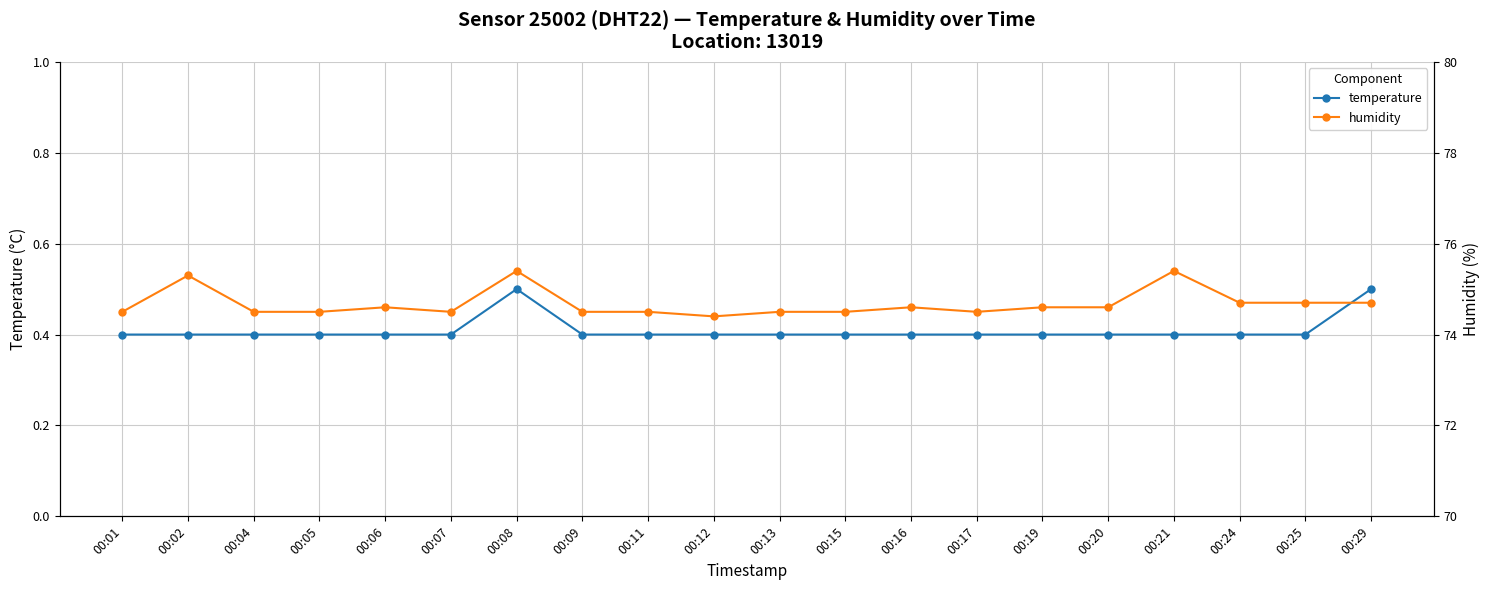

Which series has the largest total across all categories?

humidity